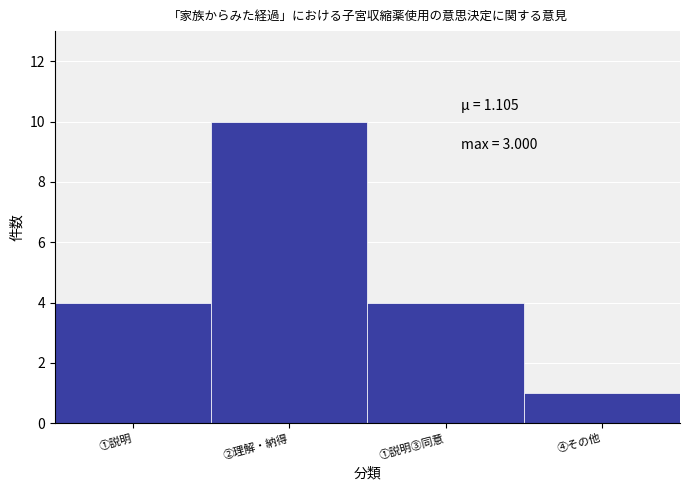

Reading left to right, list all the values displayed in this chart.

①説明=4	②理解・納得=10	①説明③同意=4	④その他=1